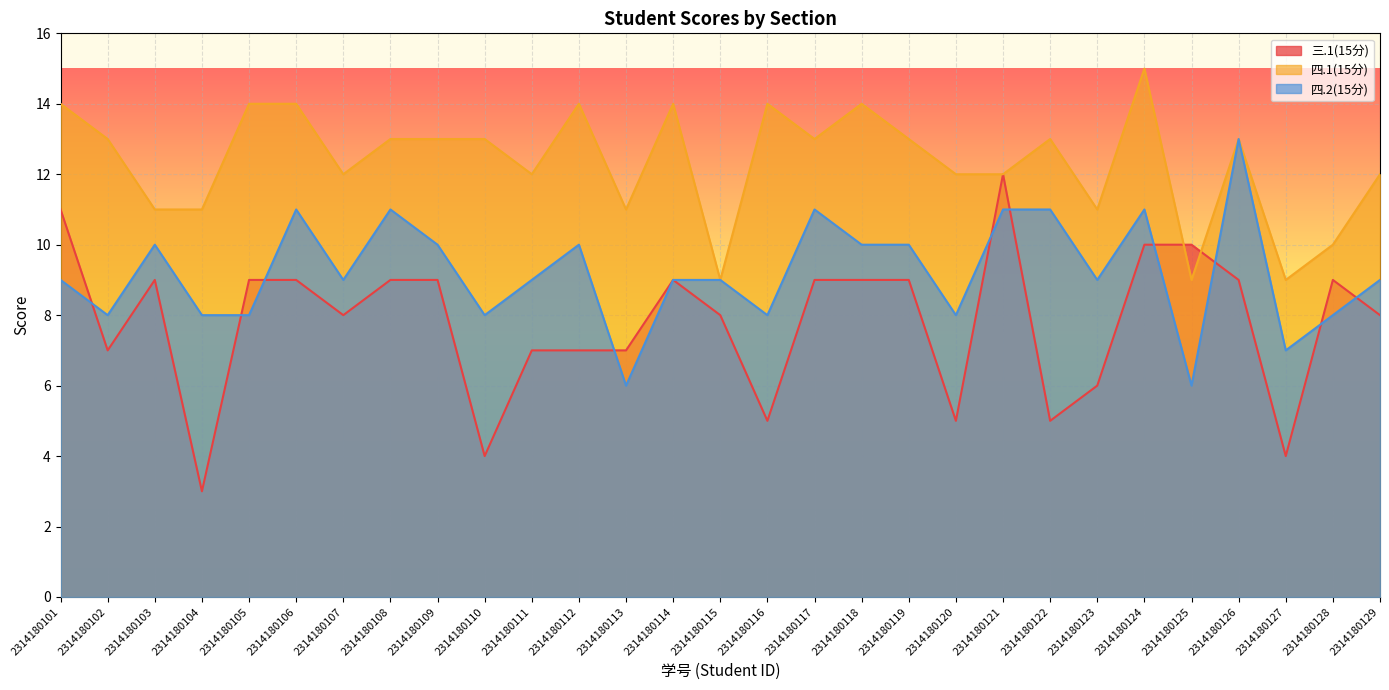

How many lines are shown in the chart?

3